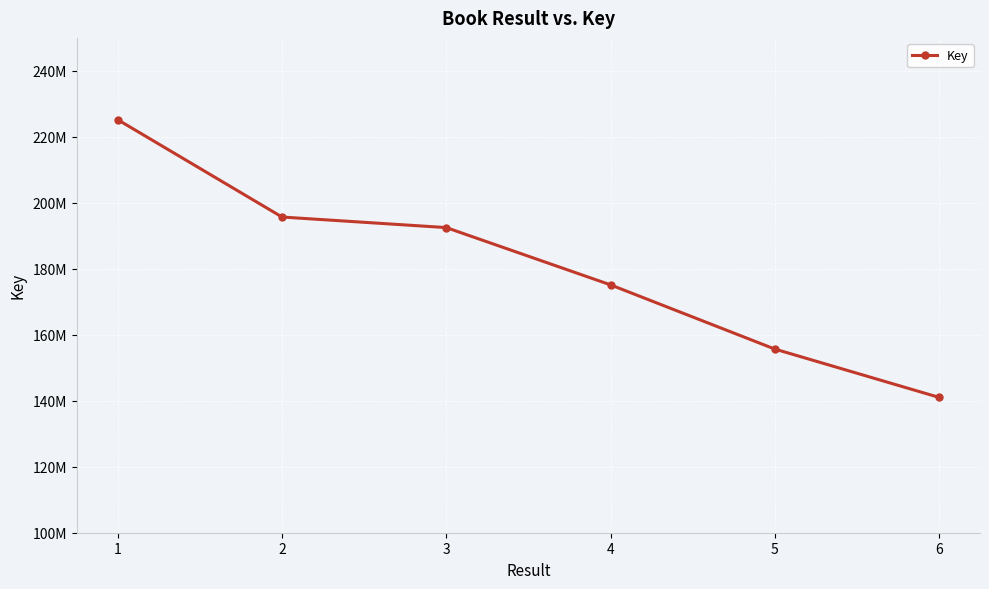

What is the minimum value shown in the chart?

141035470